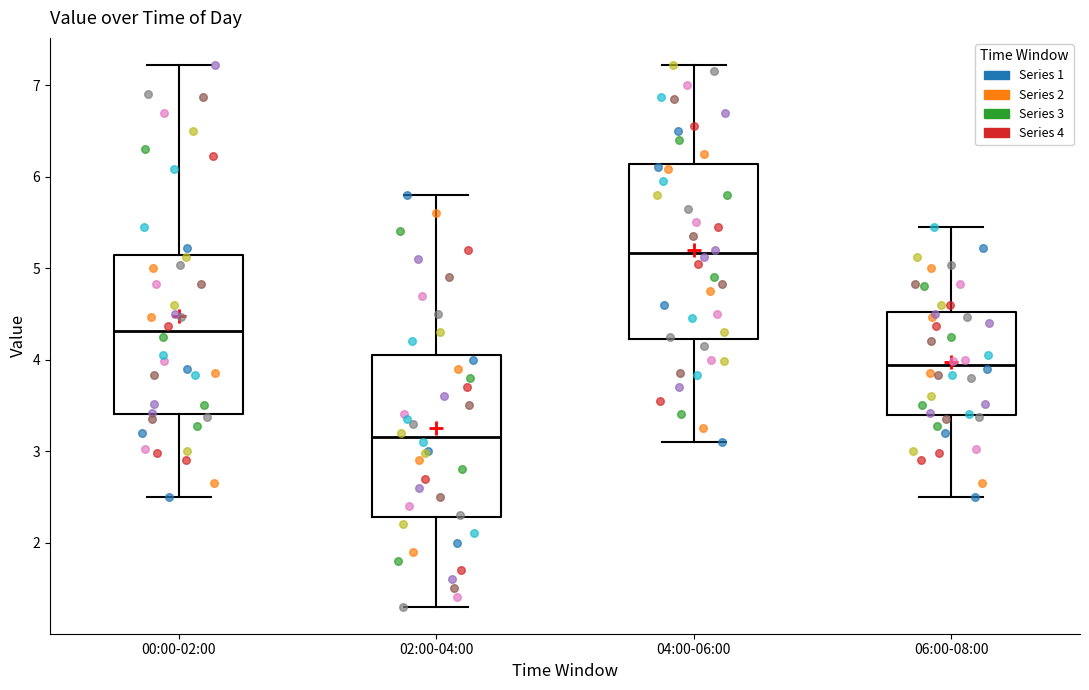

Which box is the tallest, from its lower edge to its upper edge?

04:00-06:00